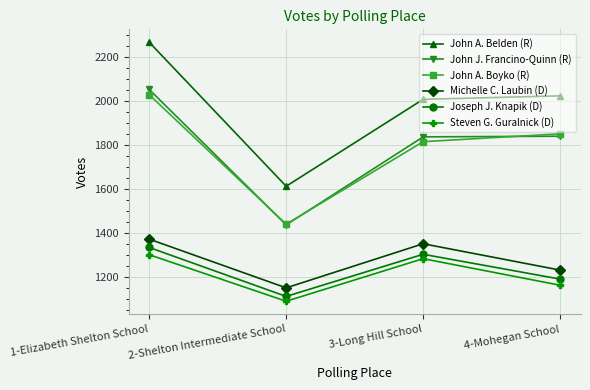

What is the greatest value displayed?

2268